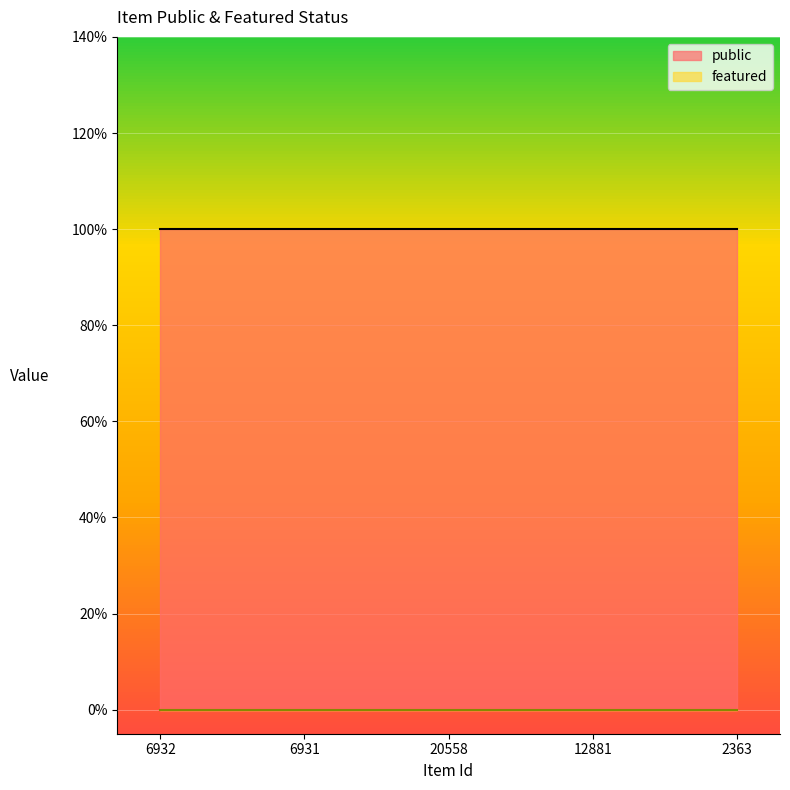

Count the number of data series in this chart.

2